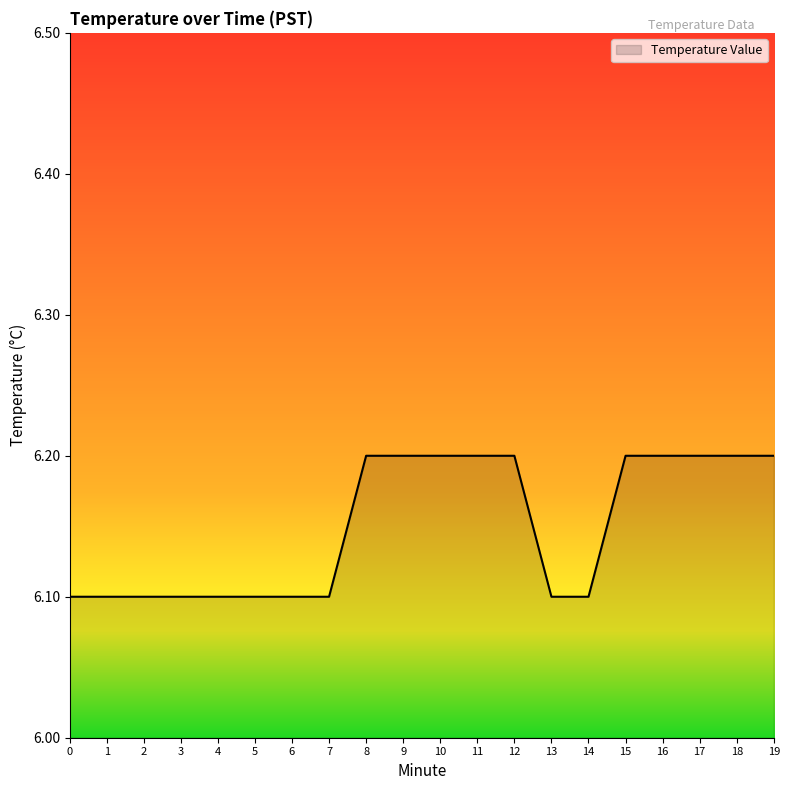

What is the difference between the second highest and second lowest values?

0.1